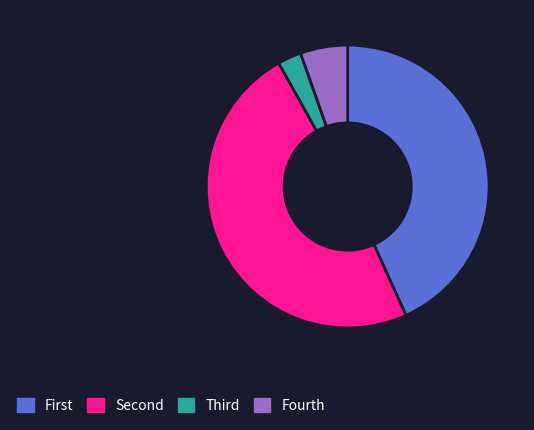

Which slice is the smallest?

Third